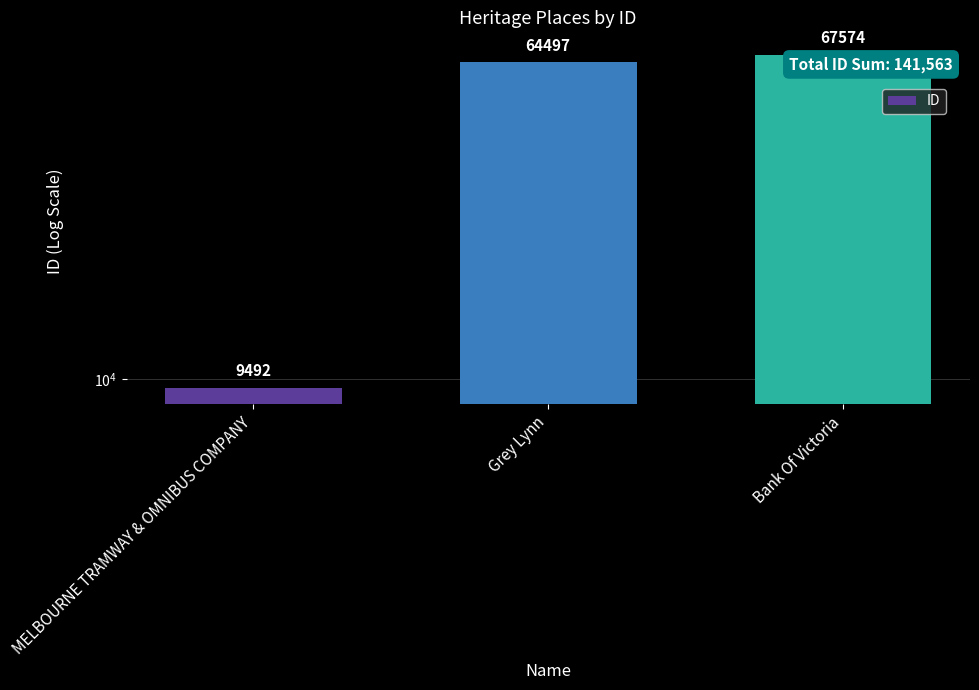

Which has a higher value, Grey Lynn or MELBOURNE TRAMWAY & OMNIBUS COMPANY?

Grey Lynn